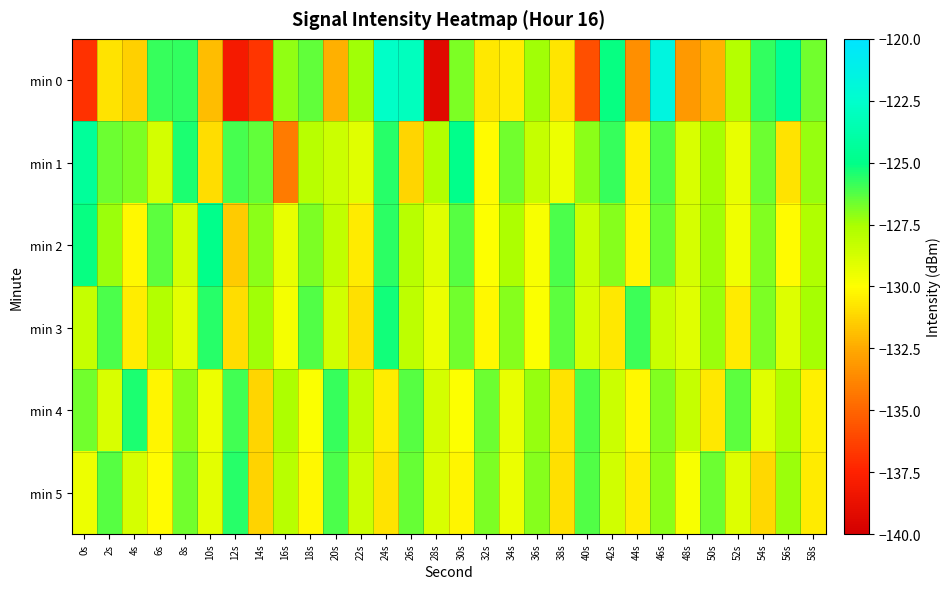

Which series changed the most between 14s and 44s?

min 1